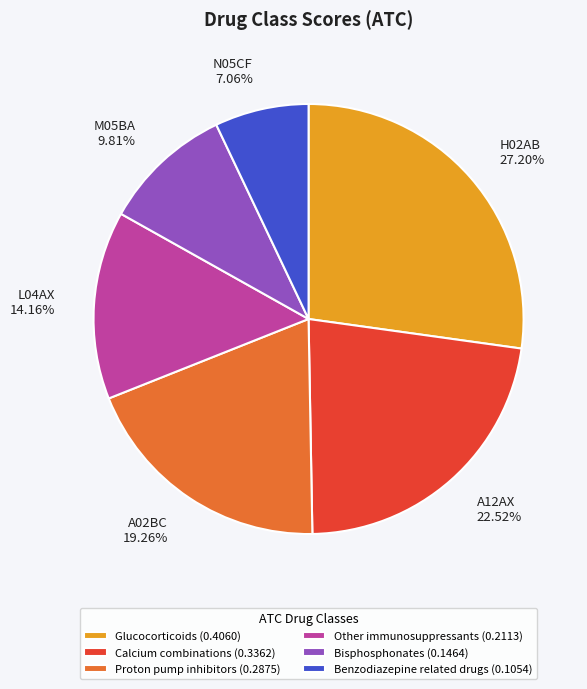

Rank the categories by value from lowest to highest.

Benzodiazepine related drugs (0.1054), Bisphosphonates (0.1464), Other immunosuppressants (0.2113), Proton pump inhibitors (0.2875), Calcium combinations (0.3362), Glucocorticoids (0.4060)